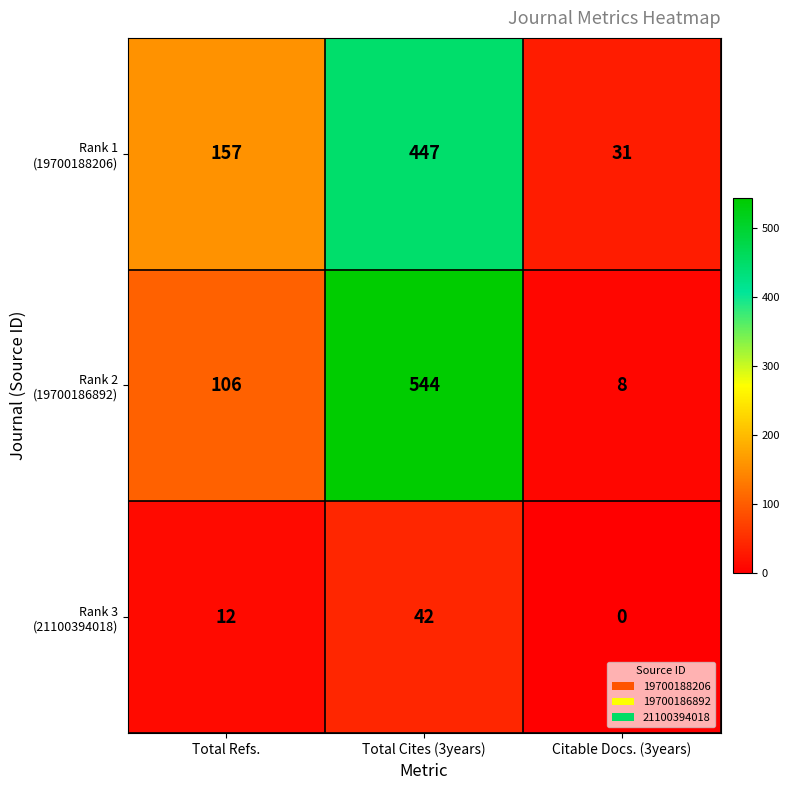

How many categories are shown in the chart?

3